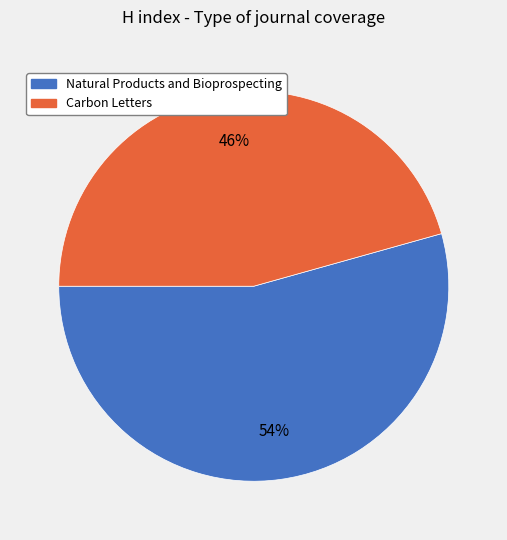

Between Carbon Letters and Natural Products and Bioprospecting, which is larger?

Natural Products and Bioprospecting